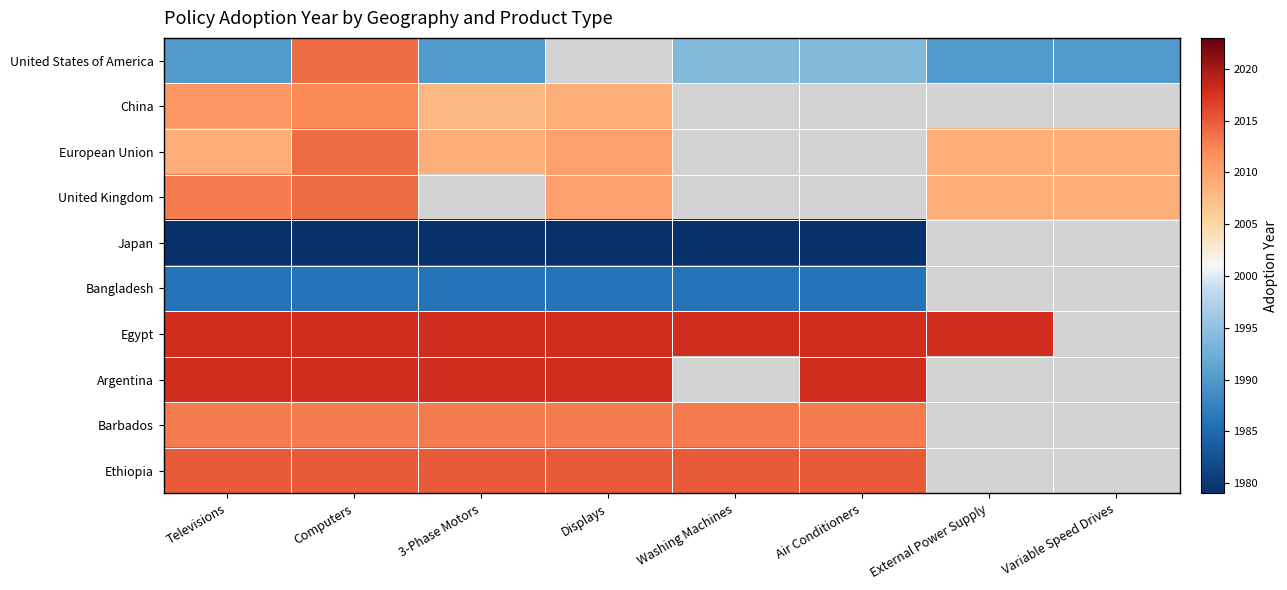

Is the value of China at 3-Phase Motors greater than the value of European Union at Computers?

No